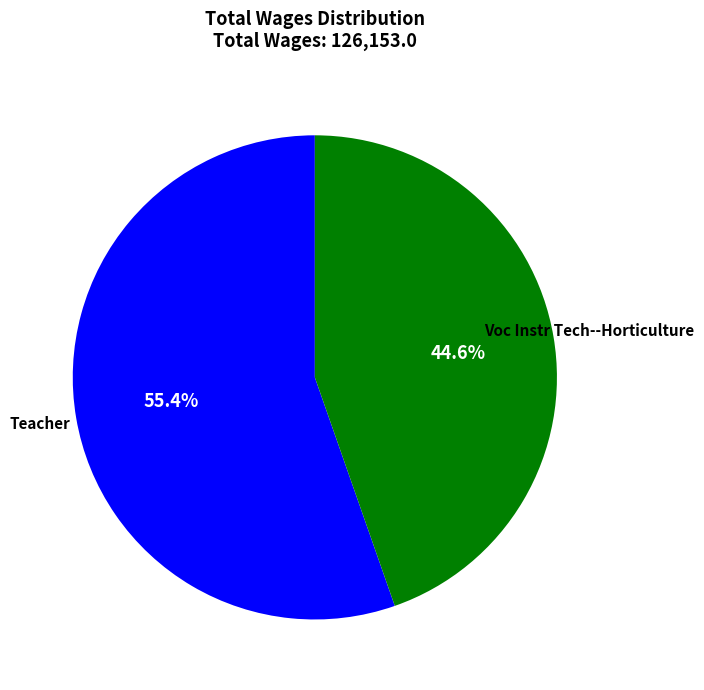

Is there any slice that represents more than half of the pie?

Yes